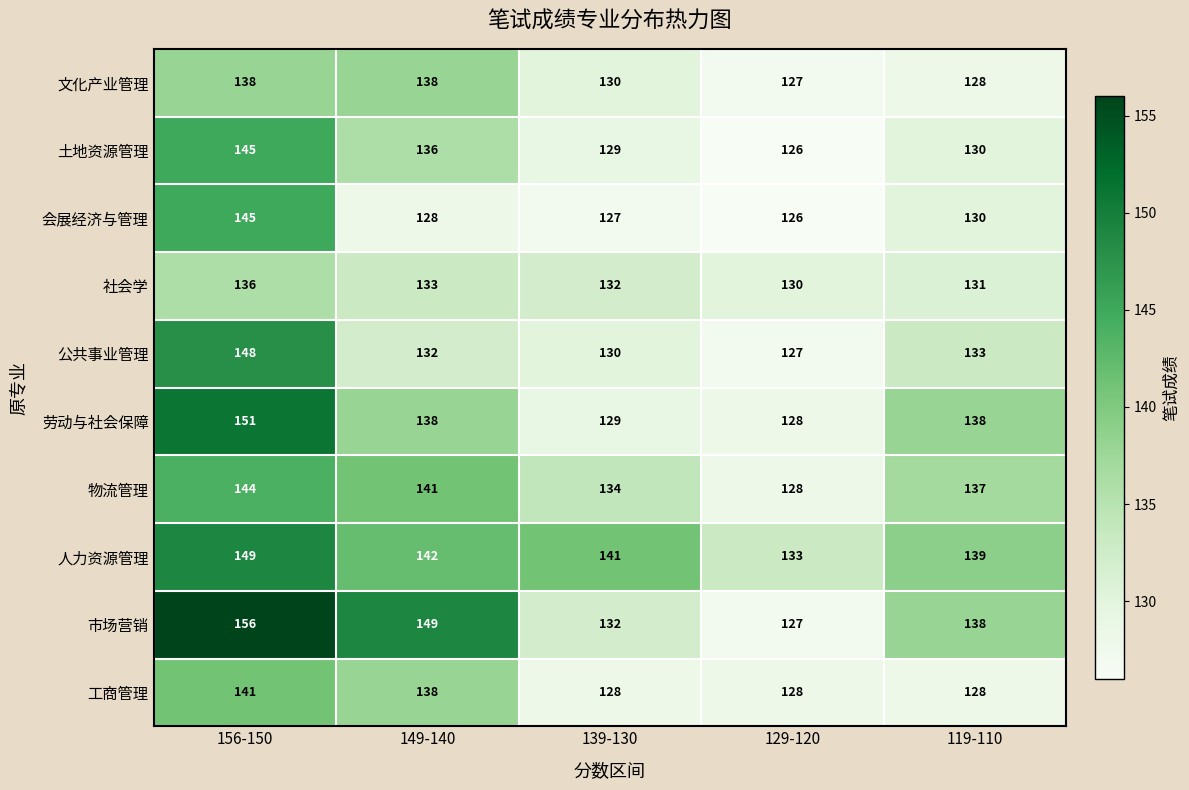

True or false: 社会学 has a value of 206 at 129-120.

False